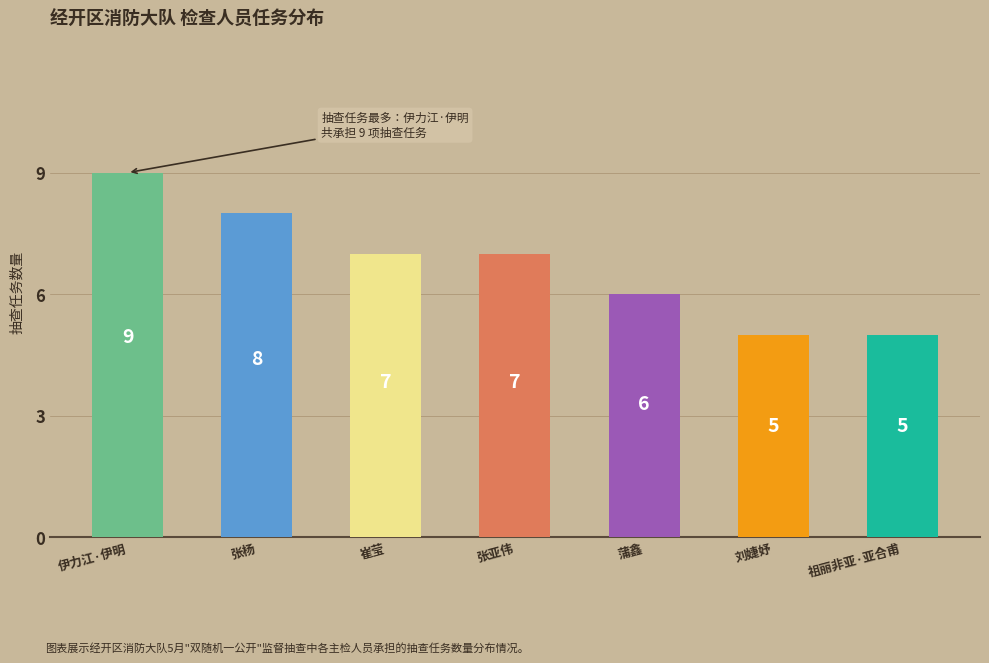

Approximately how many times larger is the value at 祖丽非亚·亚合甫 compared to 刘婕妤?

1.0